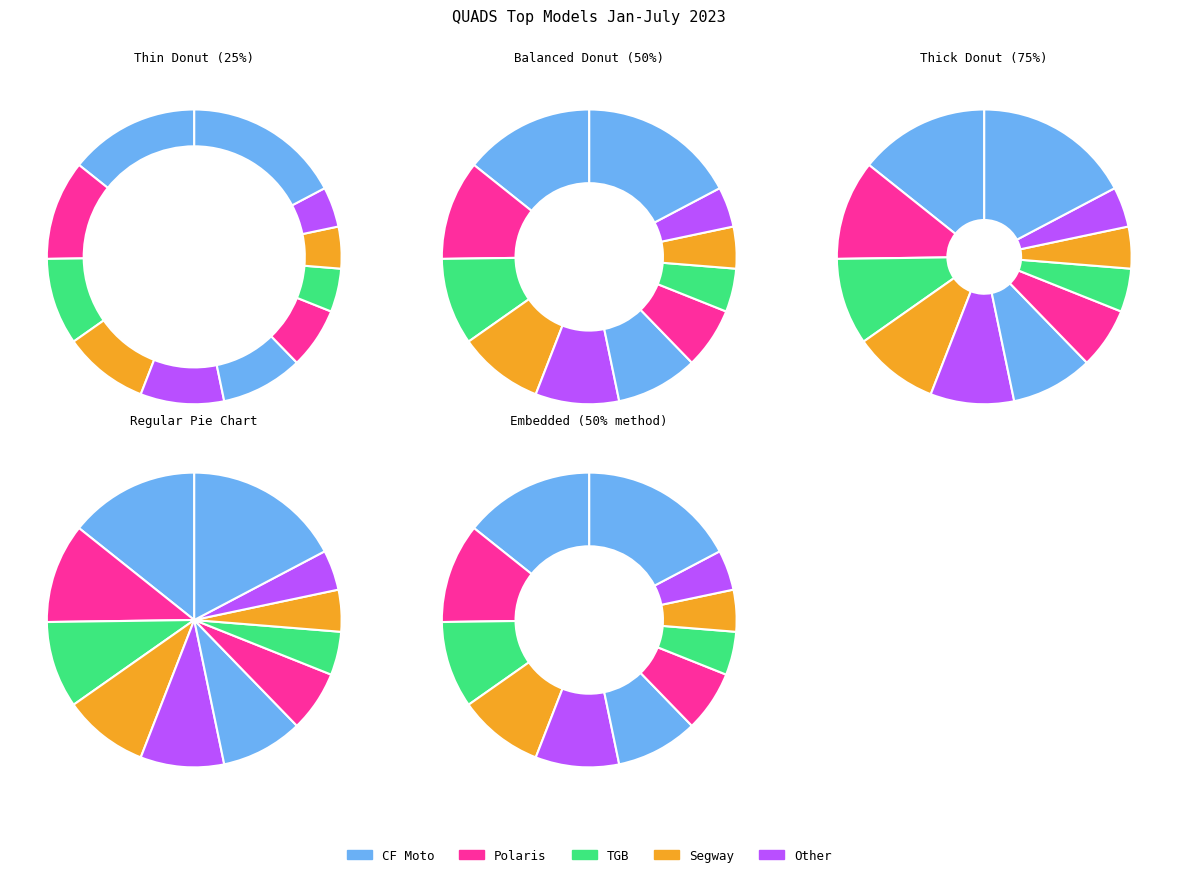

How many slices are in this pie chart?

11